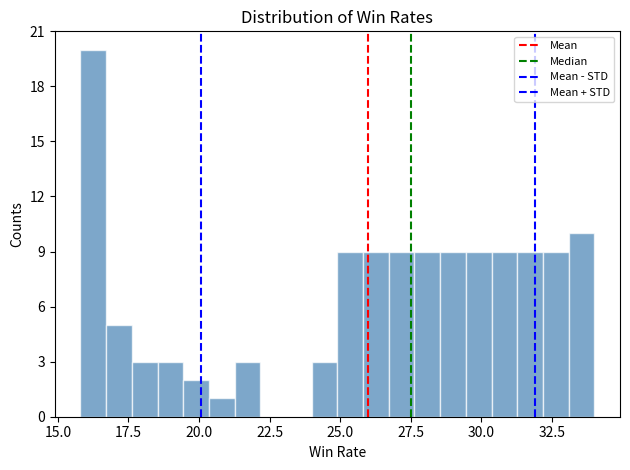

Around what value on the x-axis is the tallest bar? Give the approximate position of its centre, as read against the axis.

16.5